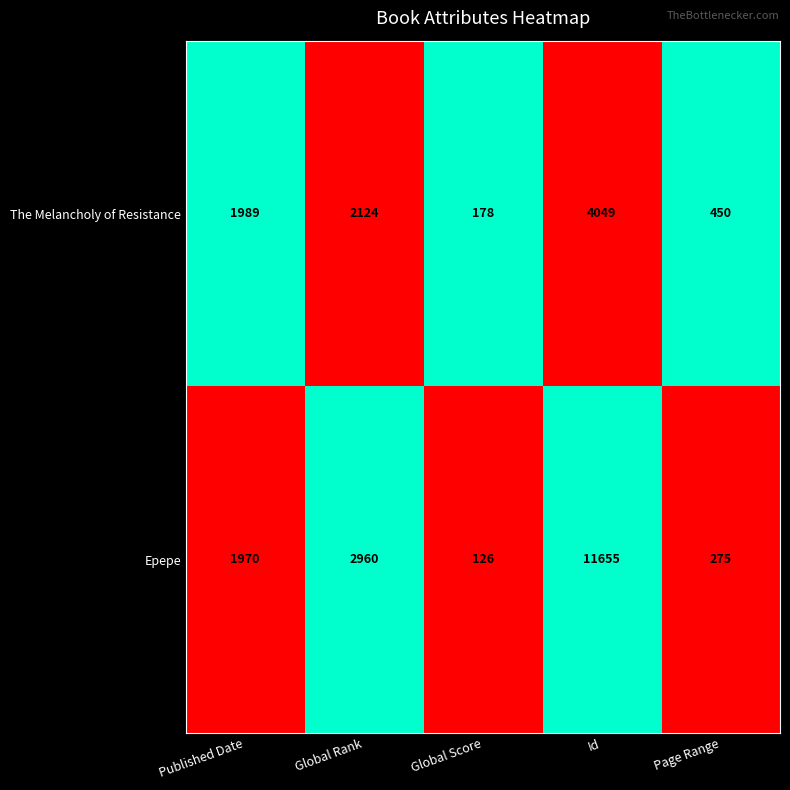

What is the difference between the second highest and minimum values in the Epepe series?

2834